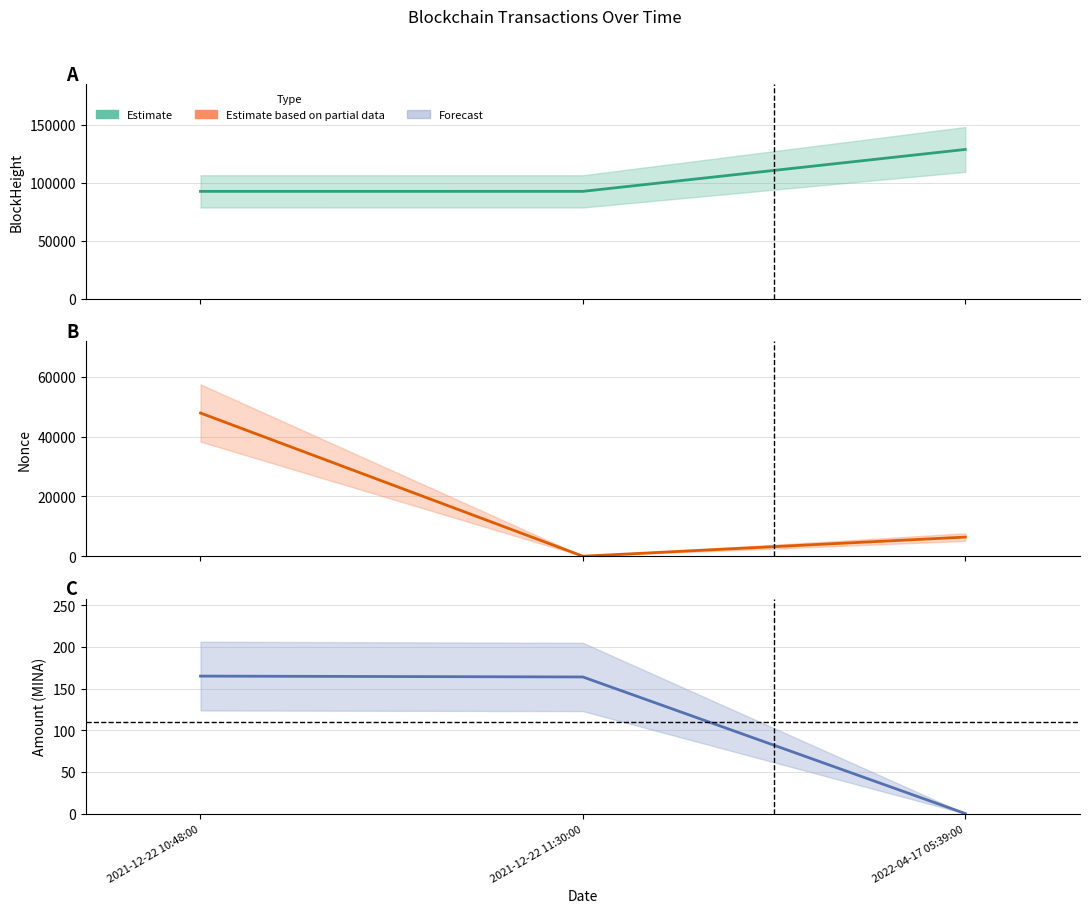

Does the chart display data point markers on the line(s)?

No